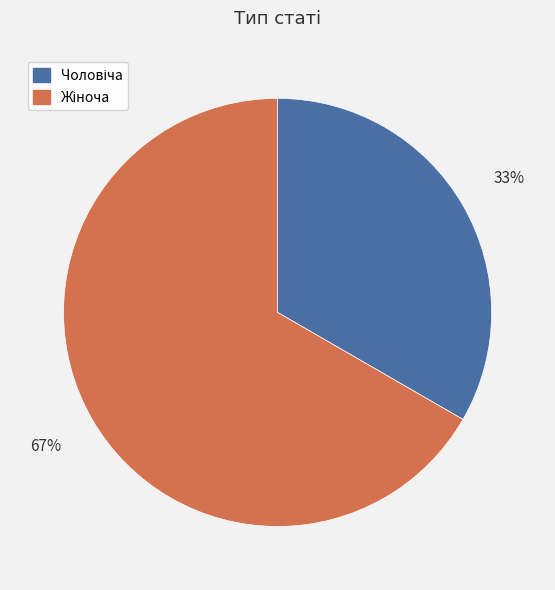

To the nearest percent, what is the average slice percentage?

50%